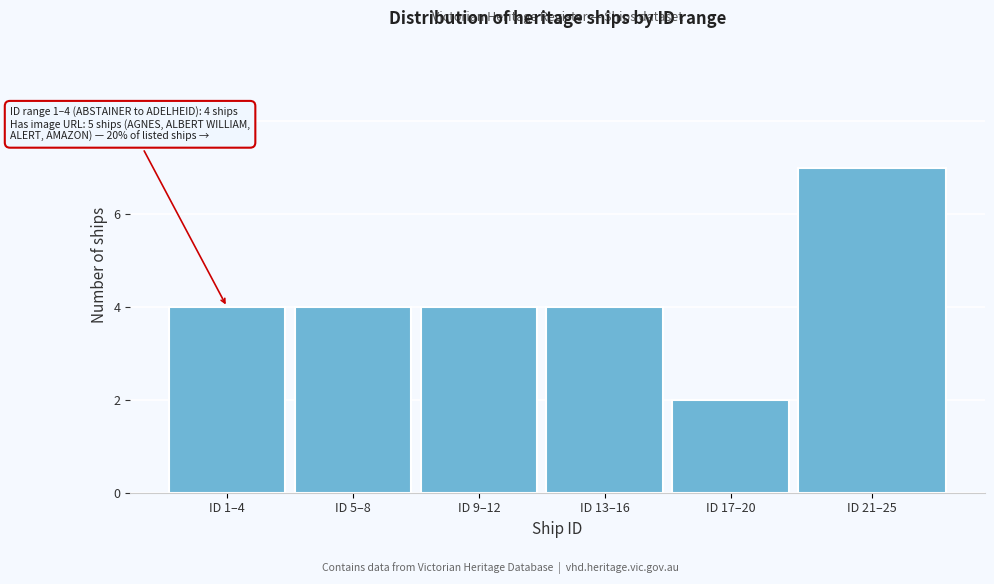

Reading left to right, transcribe all the data shown in this chart.

4	4	4	4	2	7